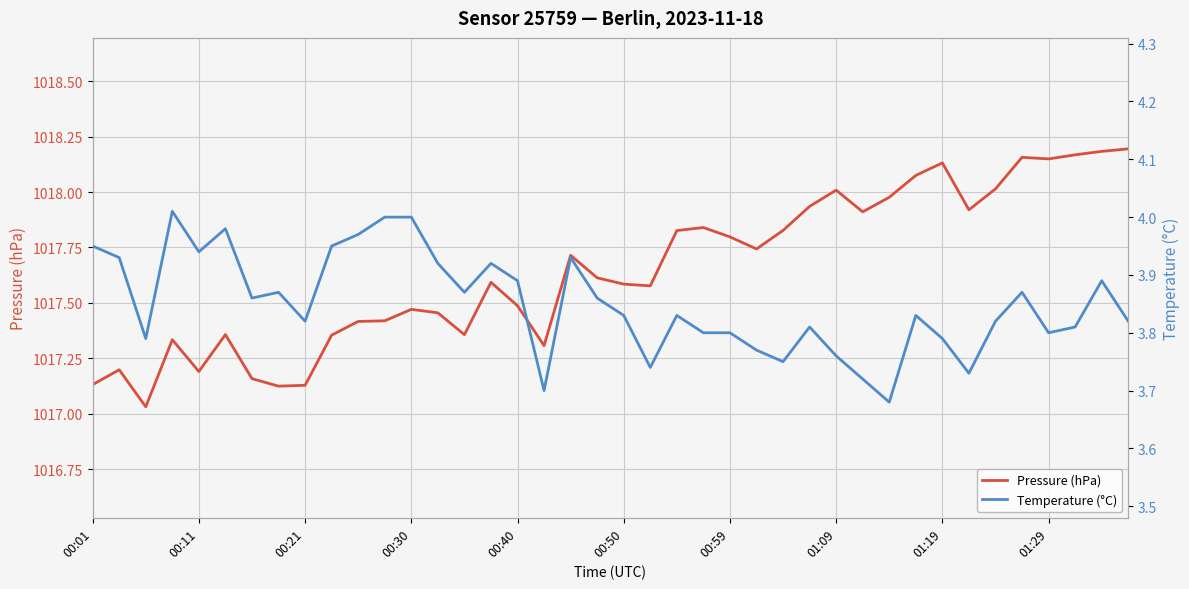

The value of Pressure (hPa) at 01:29 is 380.4. True or false?

False